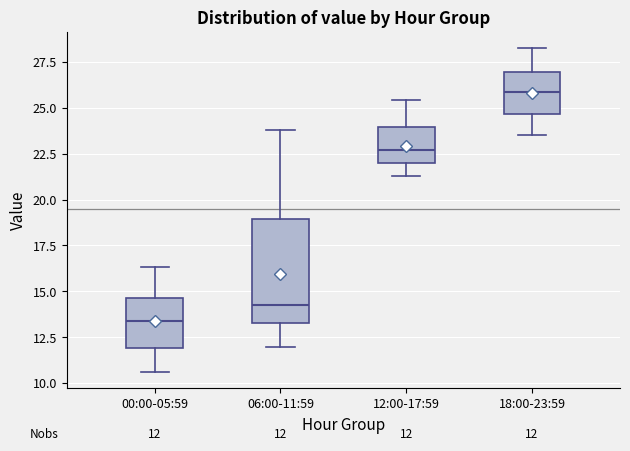

Which box is the tallest, from its lower edge to its upper edge?

06:00-11:59